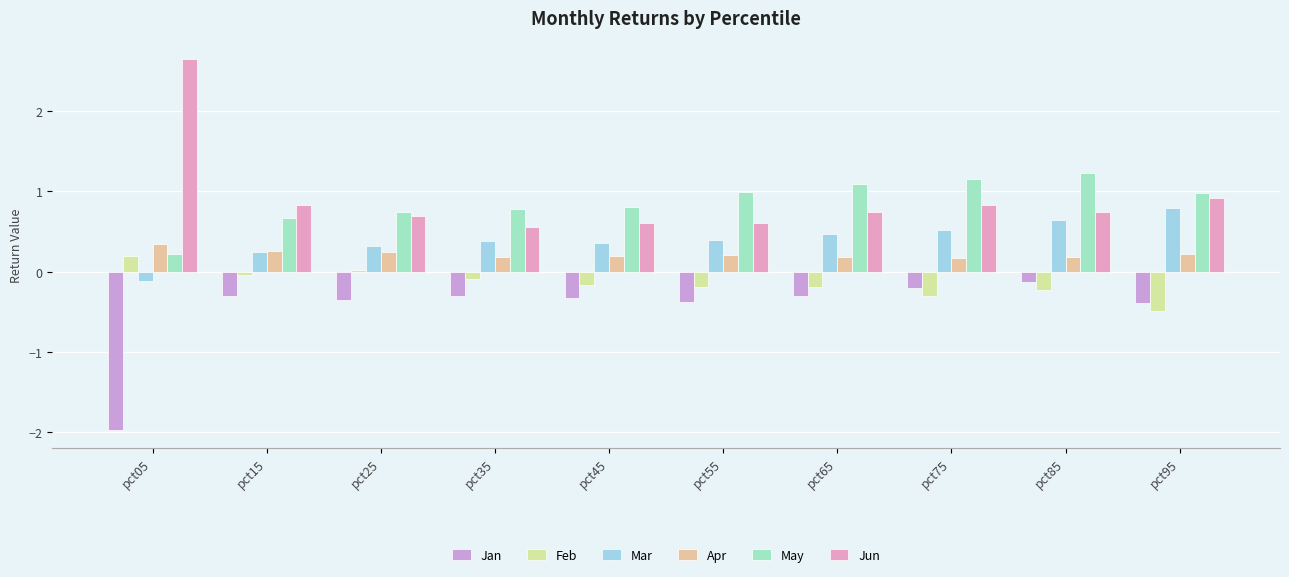

How many positive values does the Feb series have?

2